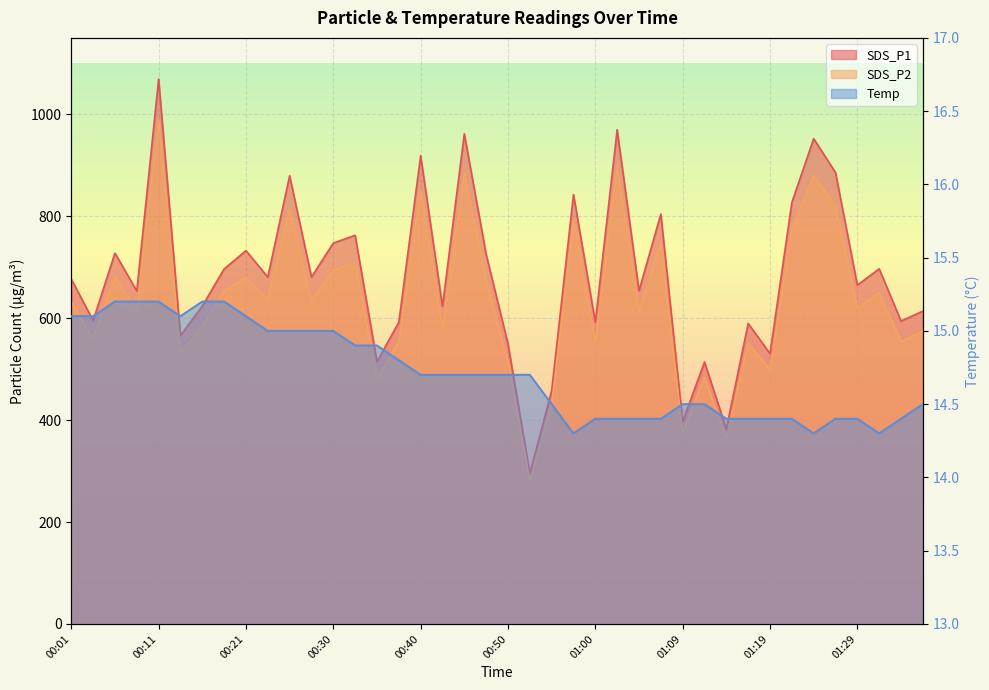

Between 01:29 and 00:42, which is larger?

01:29